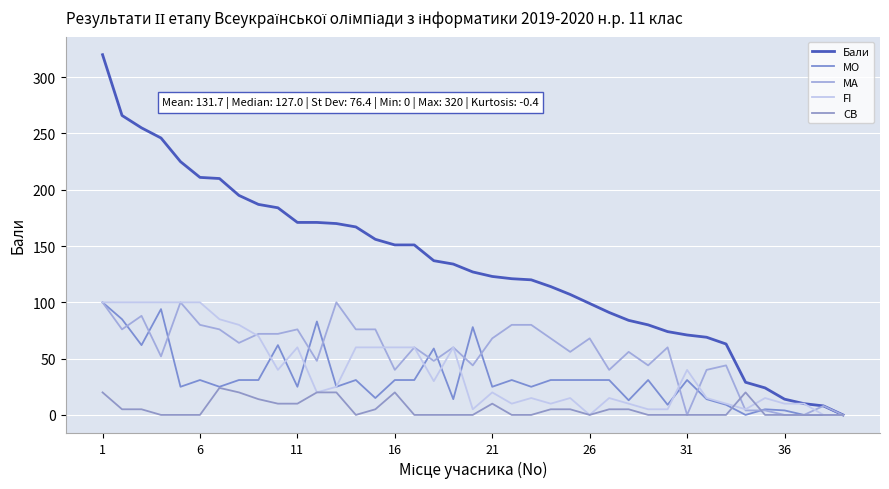

What is the sum of all CB values?

223